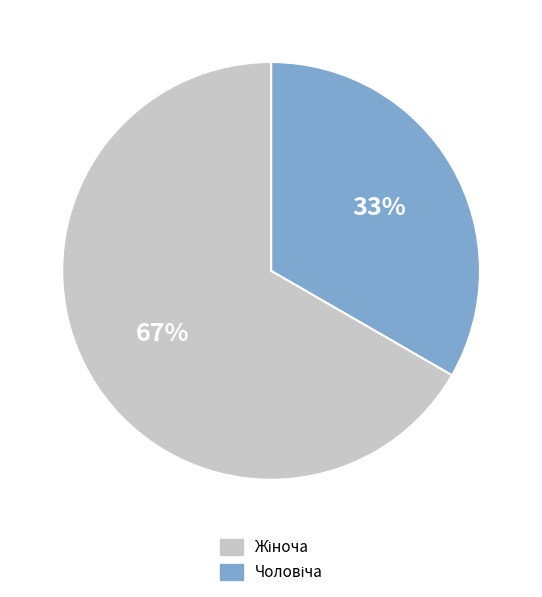

To the nearest percent, what is the average slice percentage?

50%